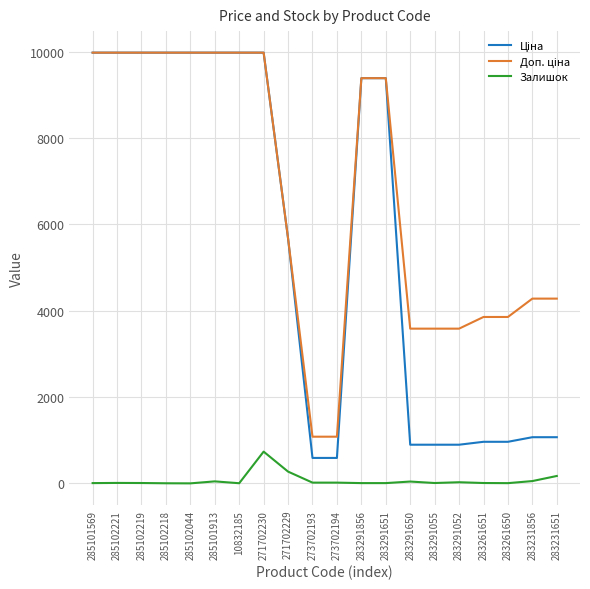

At which category is the sum across all series the highest?

271702230